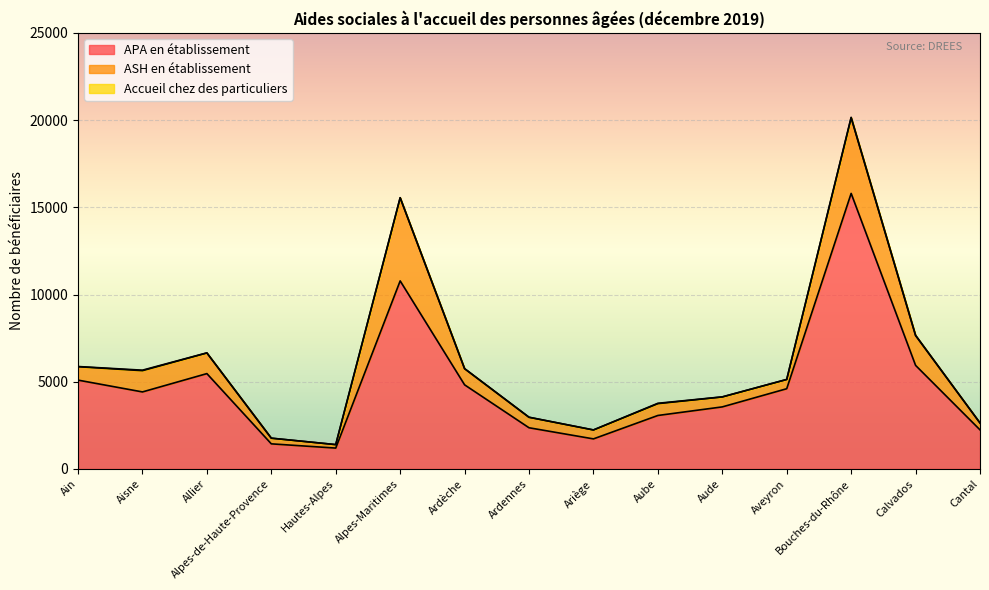

What is the difference between the second highest and second lowest values in the Accueil chez des particuliers series?

29